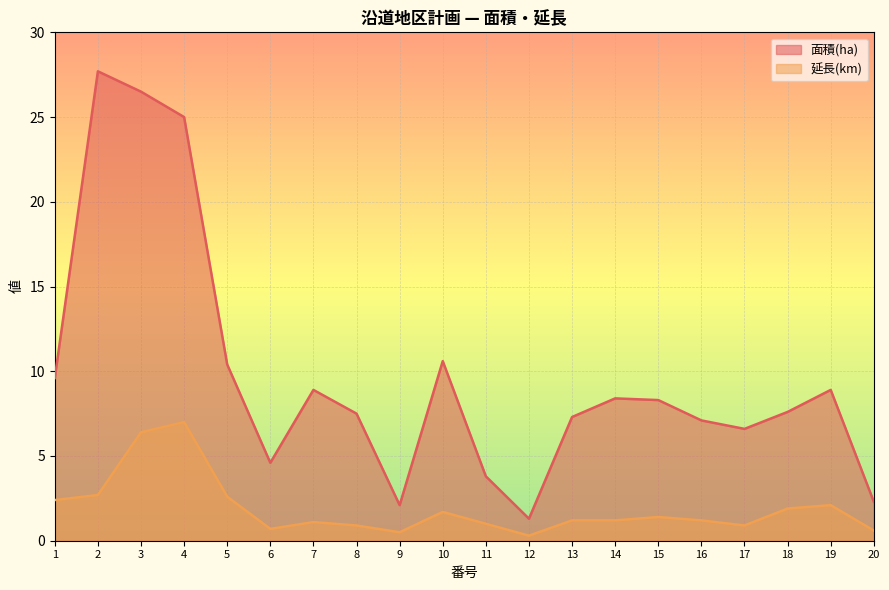

What is the difference between the maximum and minimum values in the 延長(km) series?

6.7